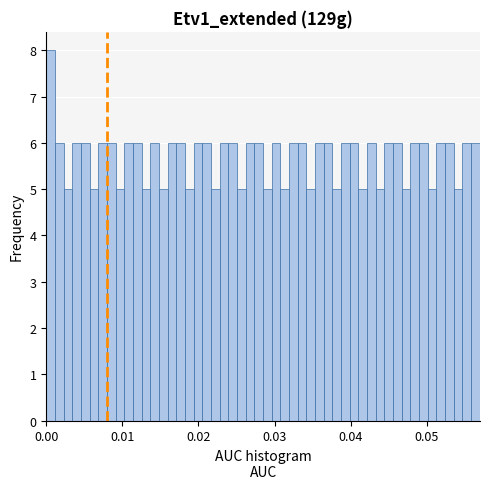

Around what value on the x-axis is the tallest bar? Give the approximate position of its centre, as read against the axis.

0.001